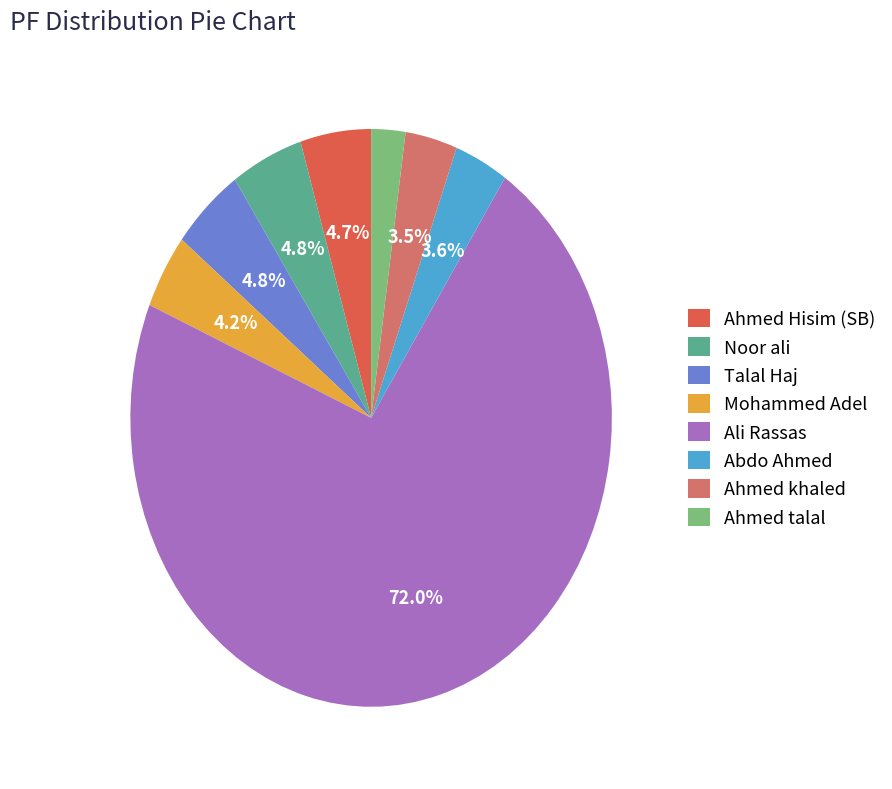

Which slice is the smallest?

Ahmed talal